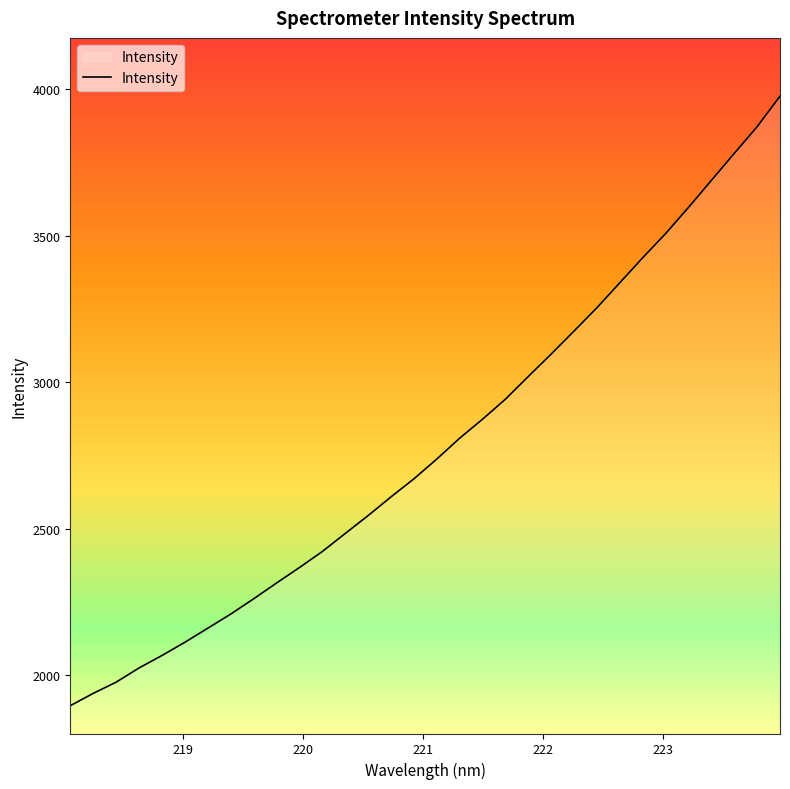

What is the minimum value shown in the chart?

1896.4